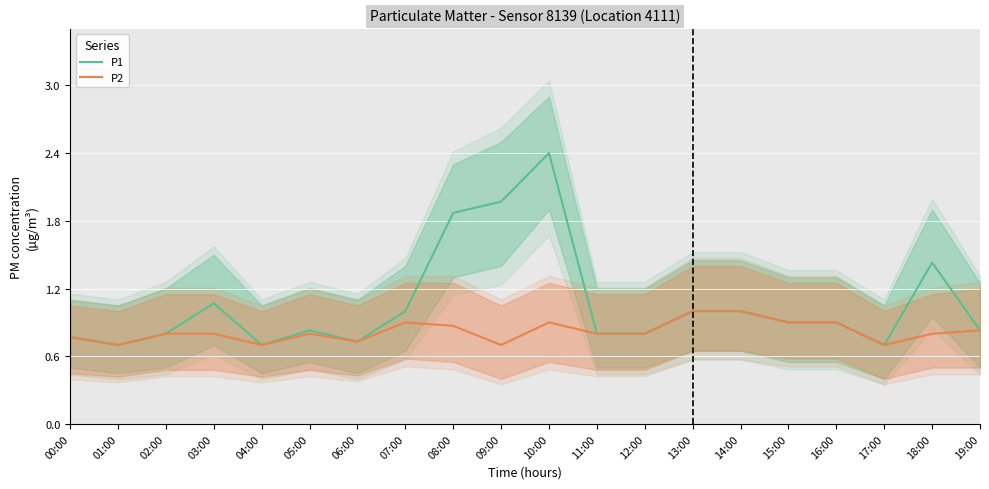

True or false: P2 and P1 intersect in this chart.

False